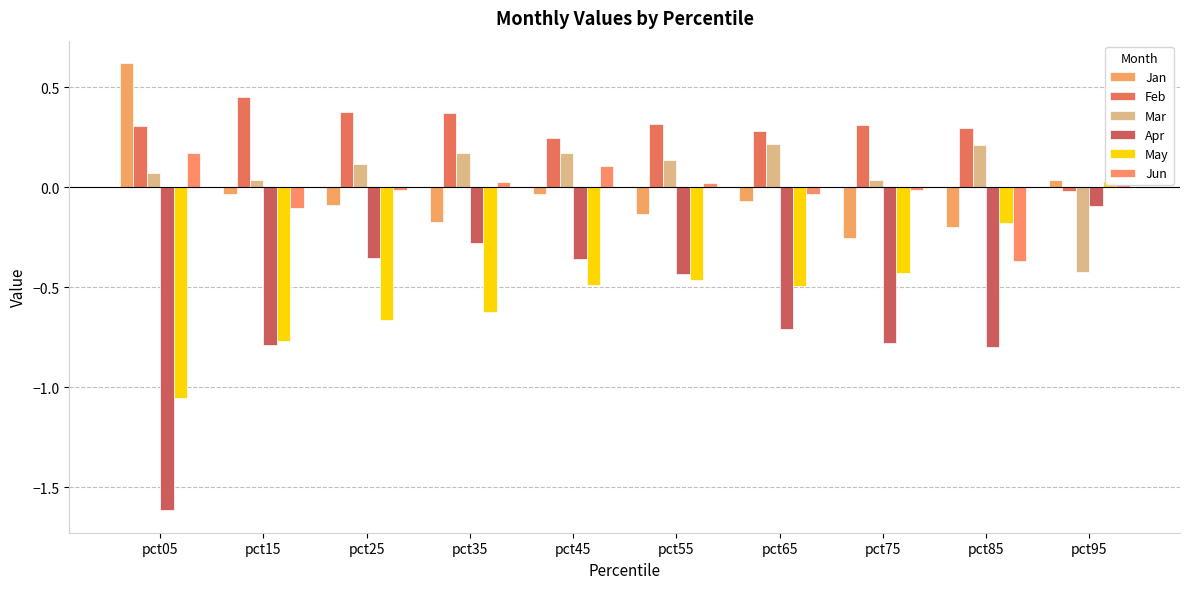

Is it true that Mar equals 0.1 at pct35?

False